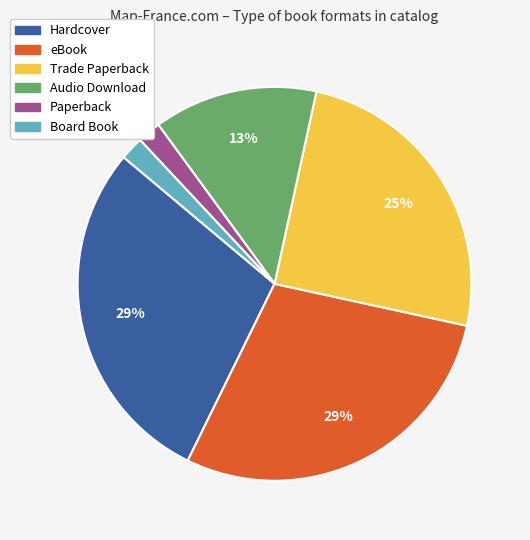

To the nearest percent, what portion does Hardcover represent?

29%